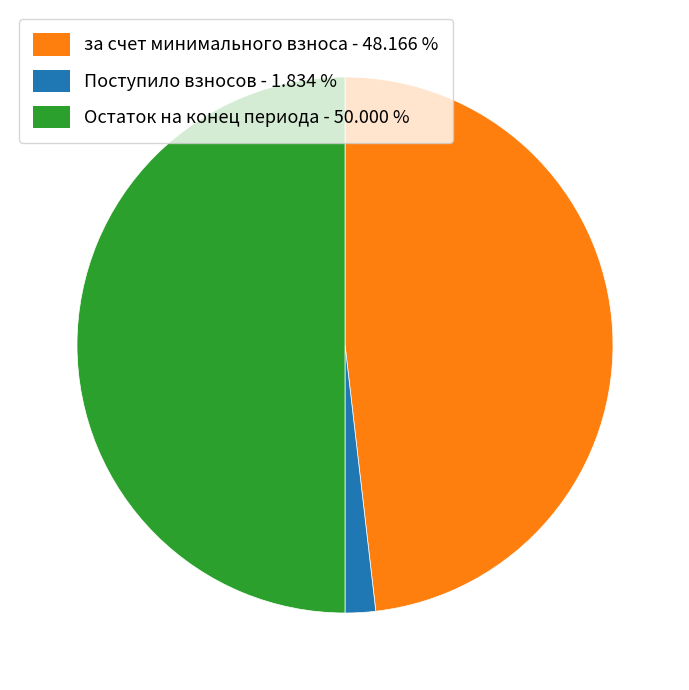

Count the number of slices in the pie.

3